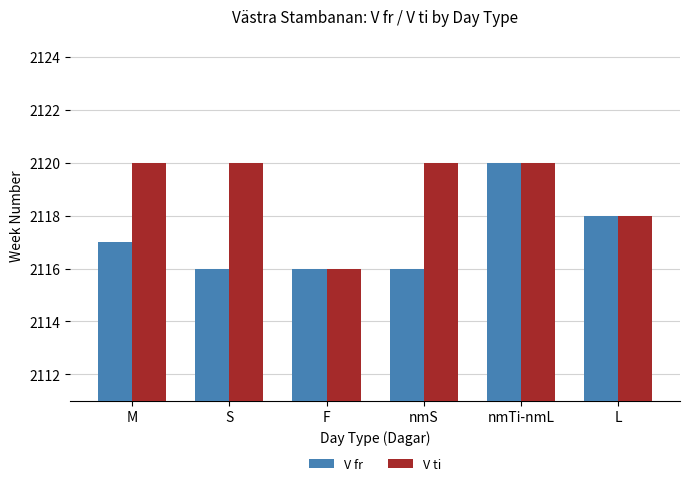

What is the difference between the maximum and minimum values in the V fr series?

4